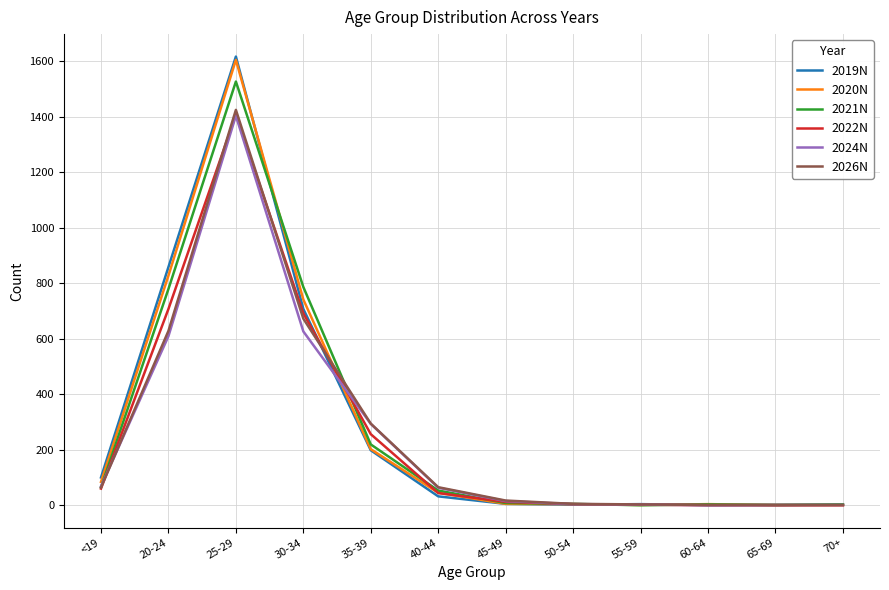

At which label is 2019N closest to 808?

20-24